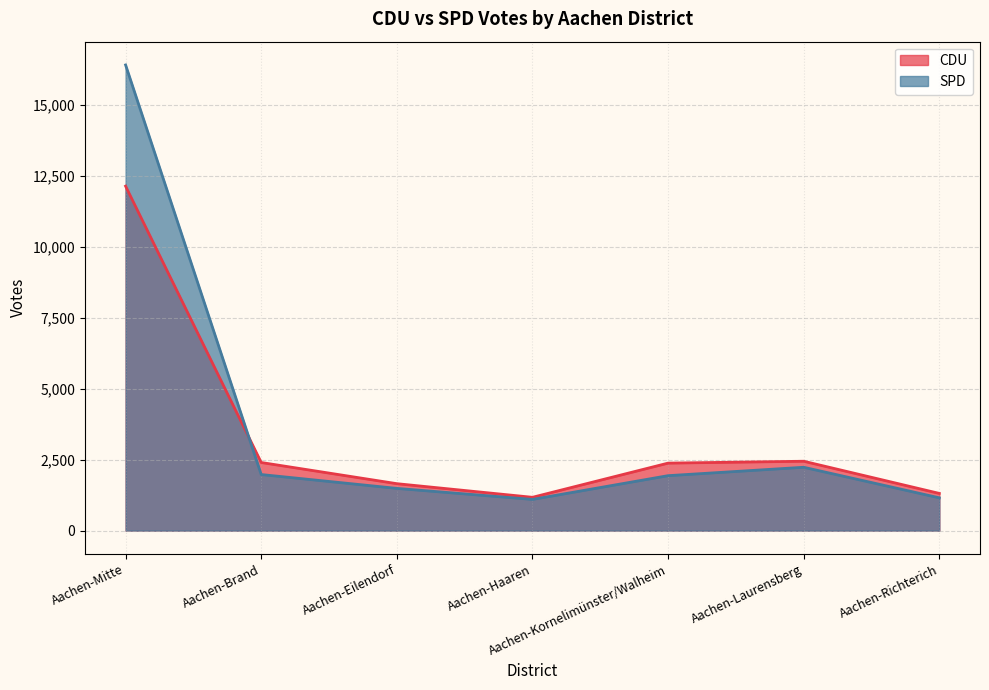

Read the SPD value at Aachen-Mitte, to the nearest 100.

16400